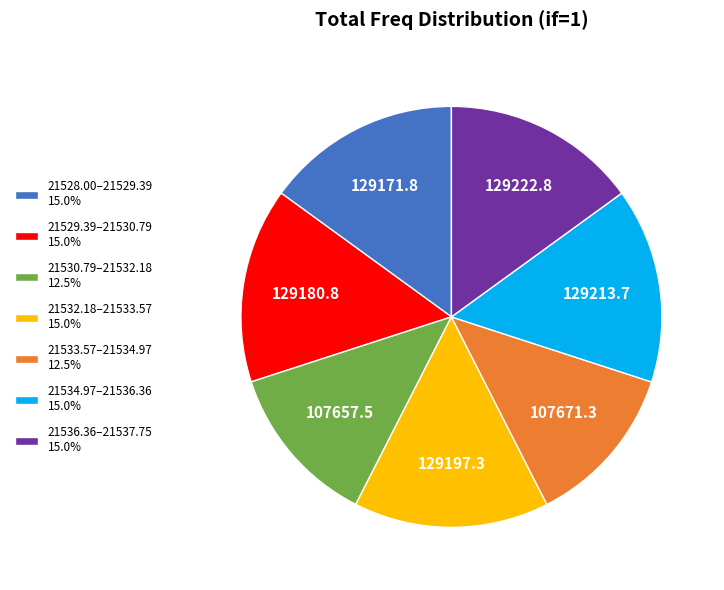

Combined, do 21536.36–21537.75 15.0% and 21528.00–21529.39 15.0% account for over 50%?

No